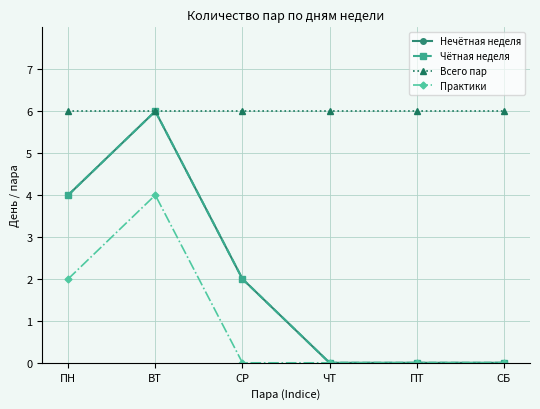

What is the average value of the Практики series?

1